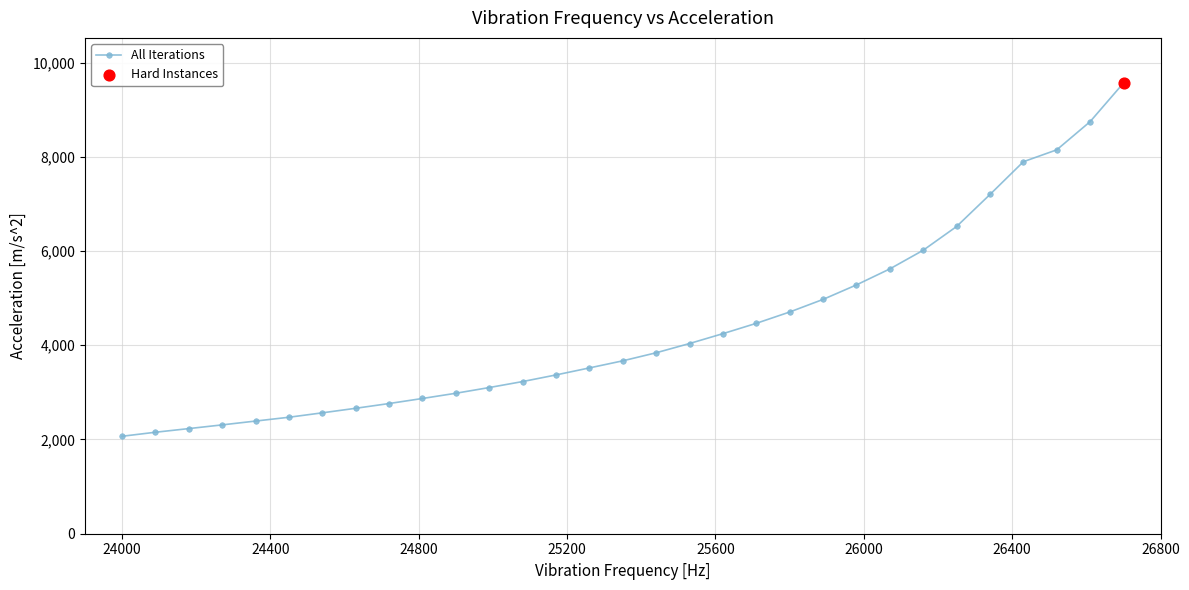

What is the value of the 10th point from the left?

2870.4